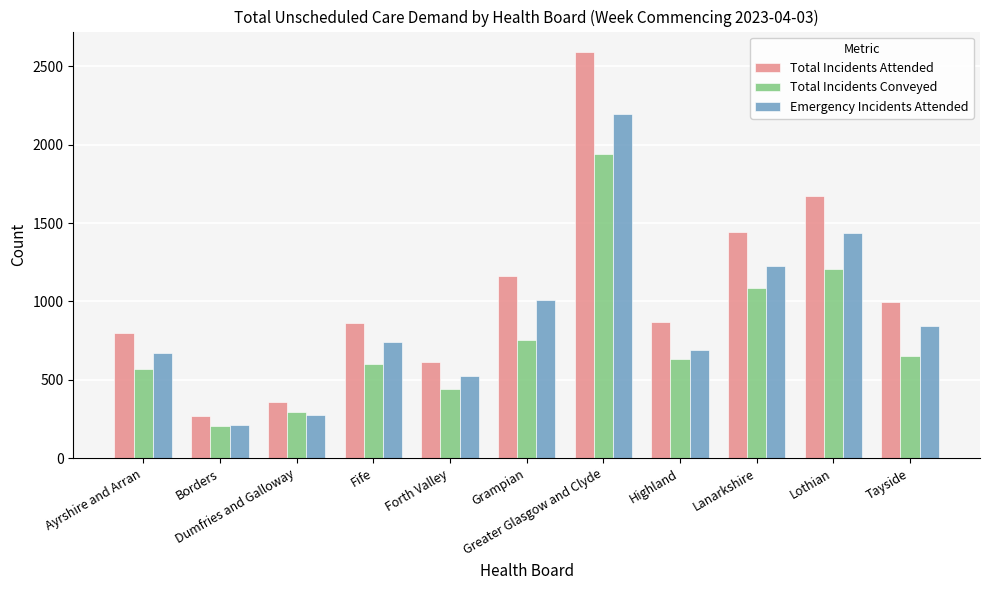

What are all the series names shown in the legend?

Total Incidents Attended, Total Incidents Conveyed, Emergency Incidents Attended